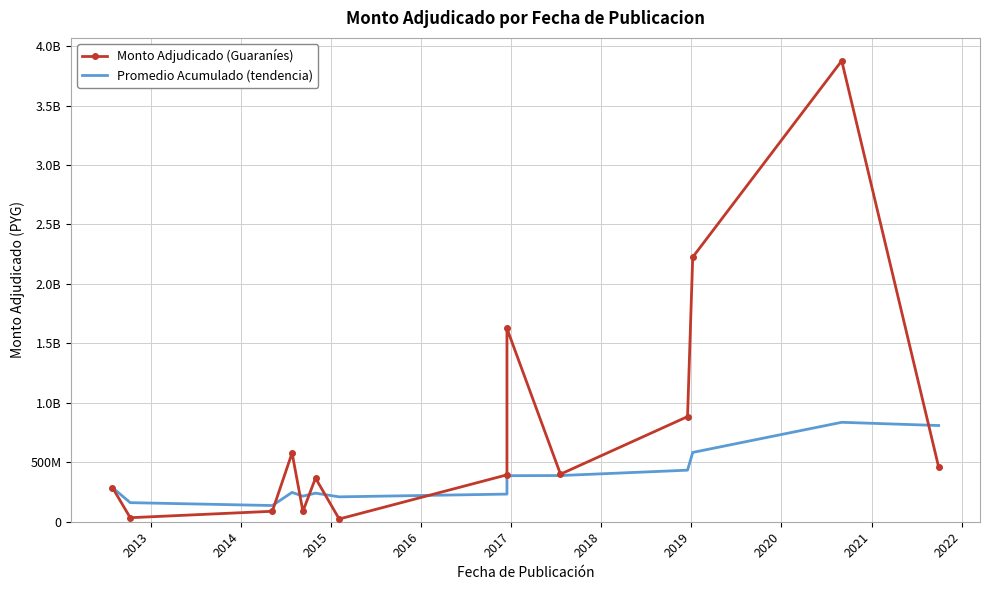

List the series in order of their peak value, highest first.

Monto Adjudicado (Guaraníes), Promedio Acumulado (tendencia)